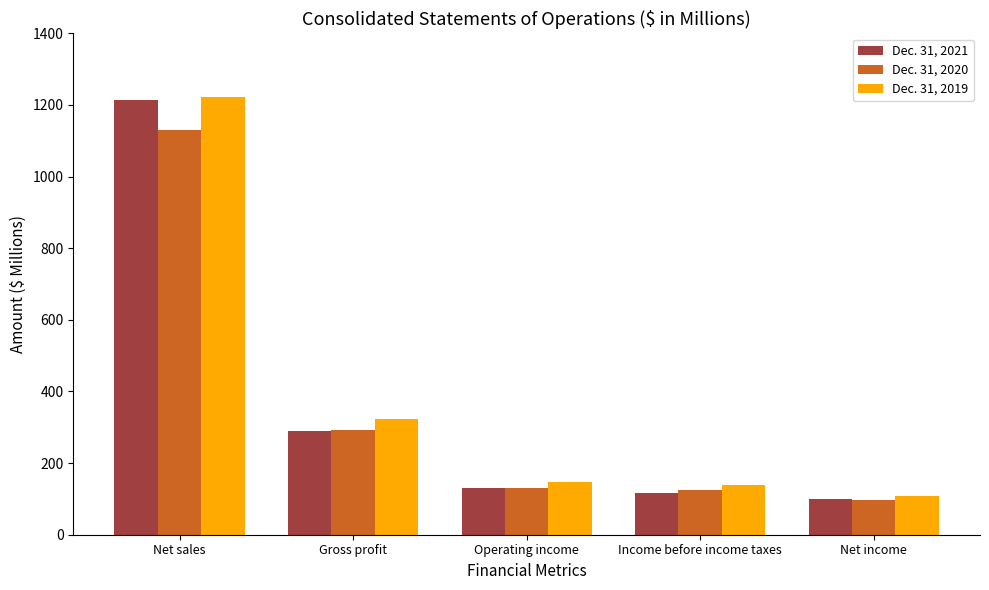

What is the value of the Dec. 31, 2020 bar at the 4th from the left?

124.6